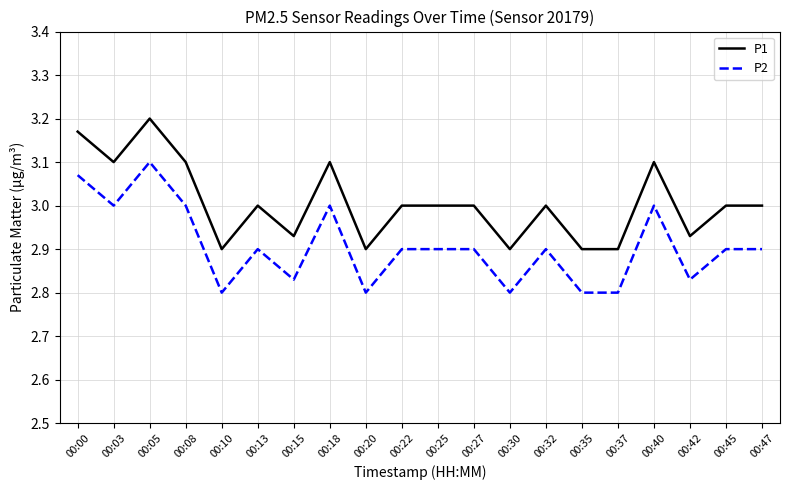

At which label does P2 reach its peak?

00:05